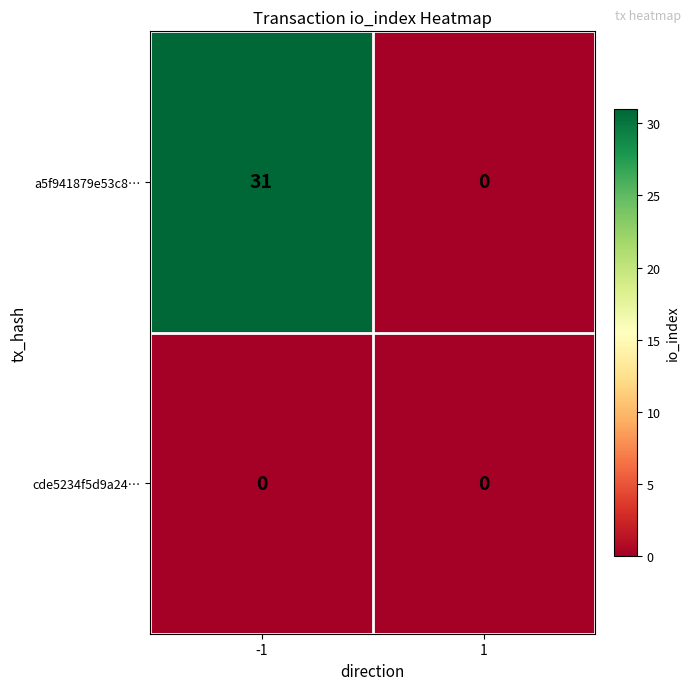

Rank the series by their maximum value, from lowest to highest.

cde5234f5d9a24…, a5f941879e53c8…